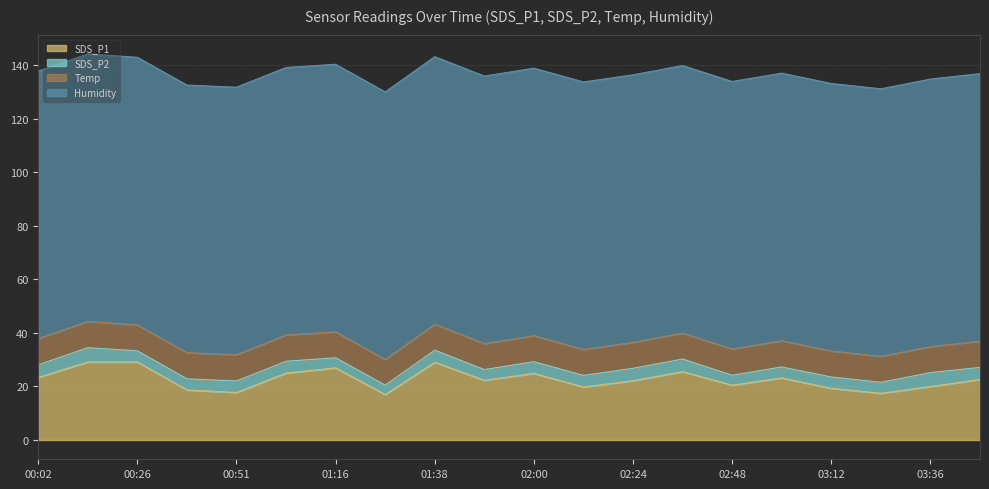

The value of SDS_P1 at 02:24 is 22.1. True or false?

True